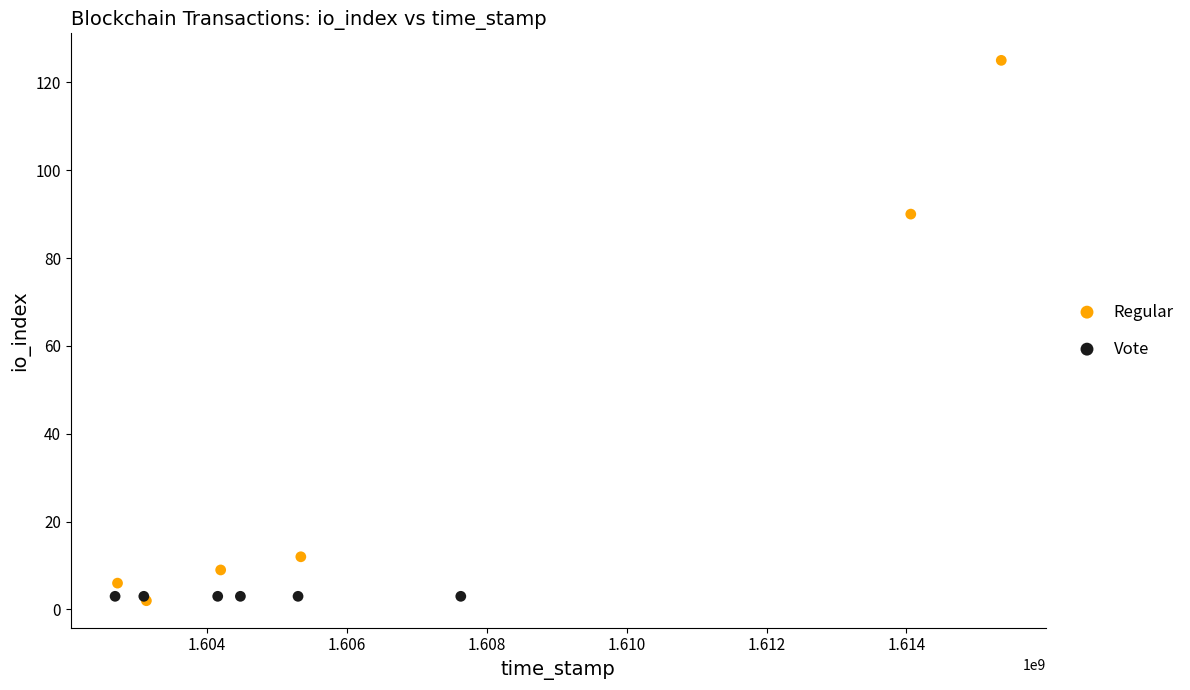

What are all the series names shown in the legend?

Regular, Vote